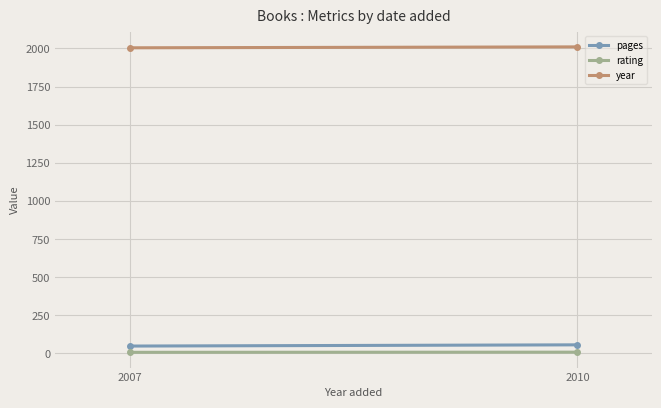

What is the sum of all pages values?

104